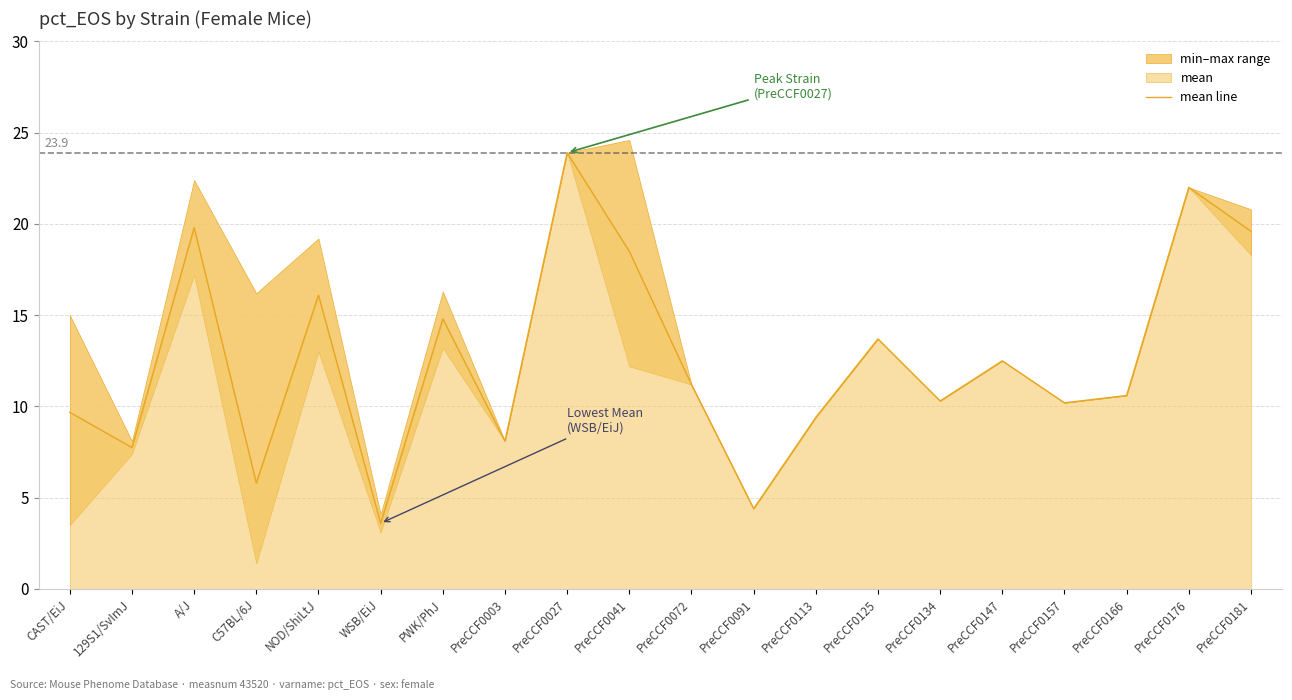

Reading left to right, what are all the values shown in this chart?

CAST/EiJ=9.7	129S1/SvImJ=7.8	A/J=19.8	C57BL/6J=5.8	NOD/ShiLtJ=16.1	WSB/EiJ=3.6	PWK/PhJ=14.8	PreCCF0003=8.1	PreCCF0027=23.9	PreCCF0041=18.5	PreCCF0072=11.2	PreCCF0091=4.4	PreCCF0113=9.4	PreCCF0125=13.7	PreCCF0134=10.3	PreCCF0147=12.5	PreCCF0157=10.2	PreCCF0166=10.6	PreCCF0176=22.0	PreCCF0181=19.6